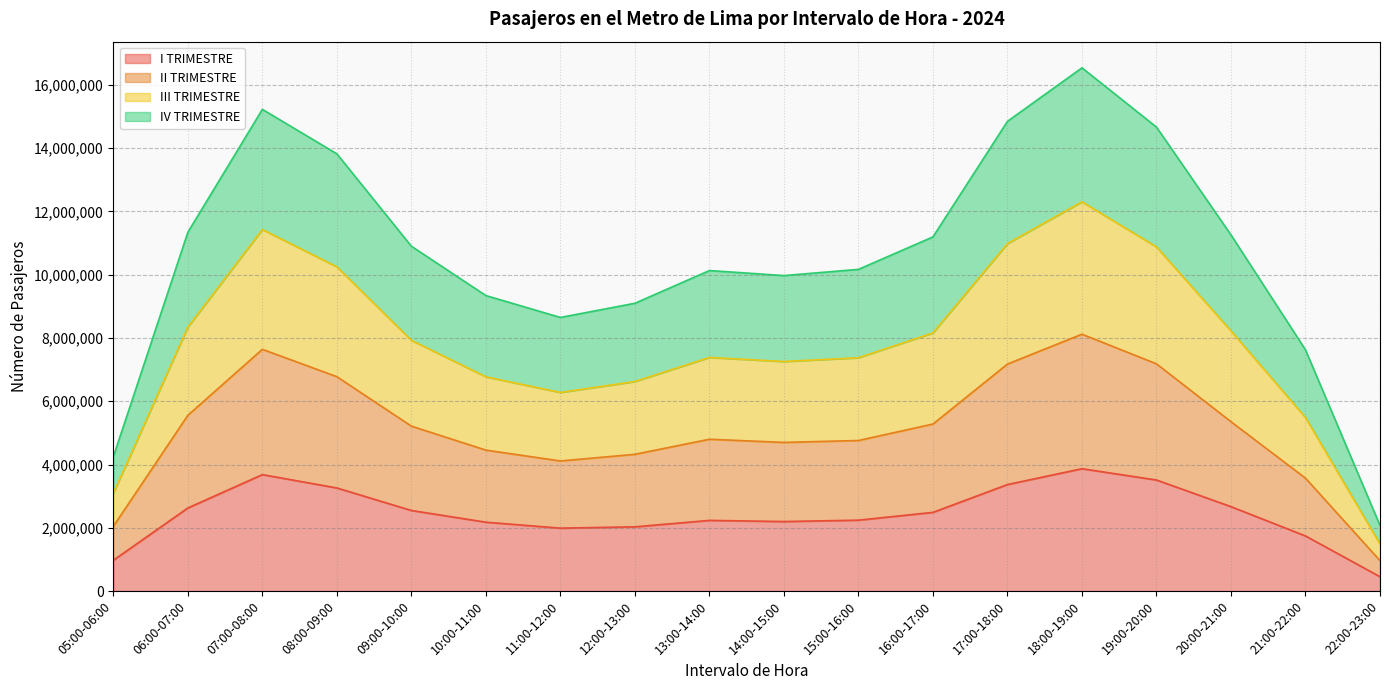

Which label corresponds to the smallest value in the chart?

22:00-23:00